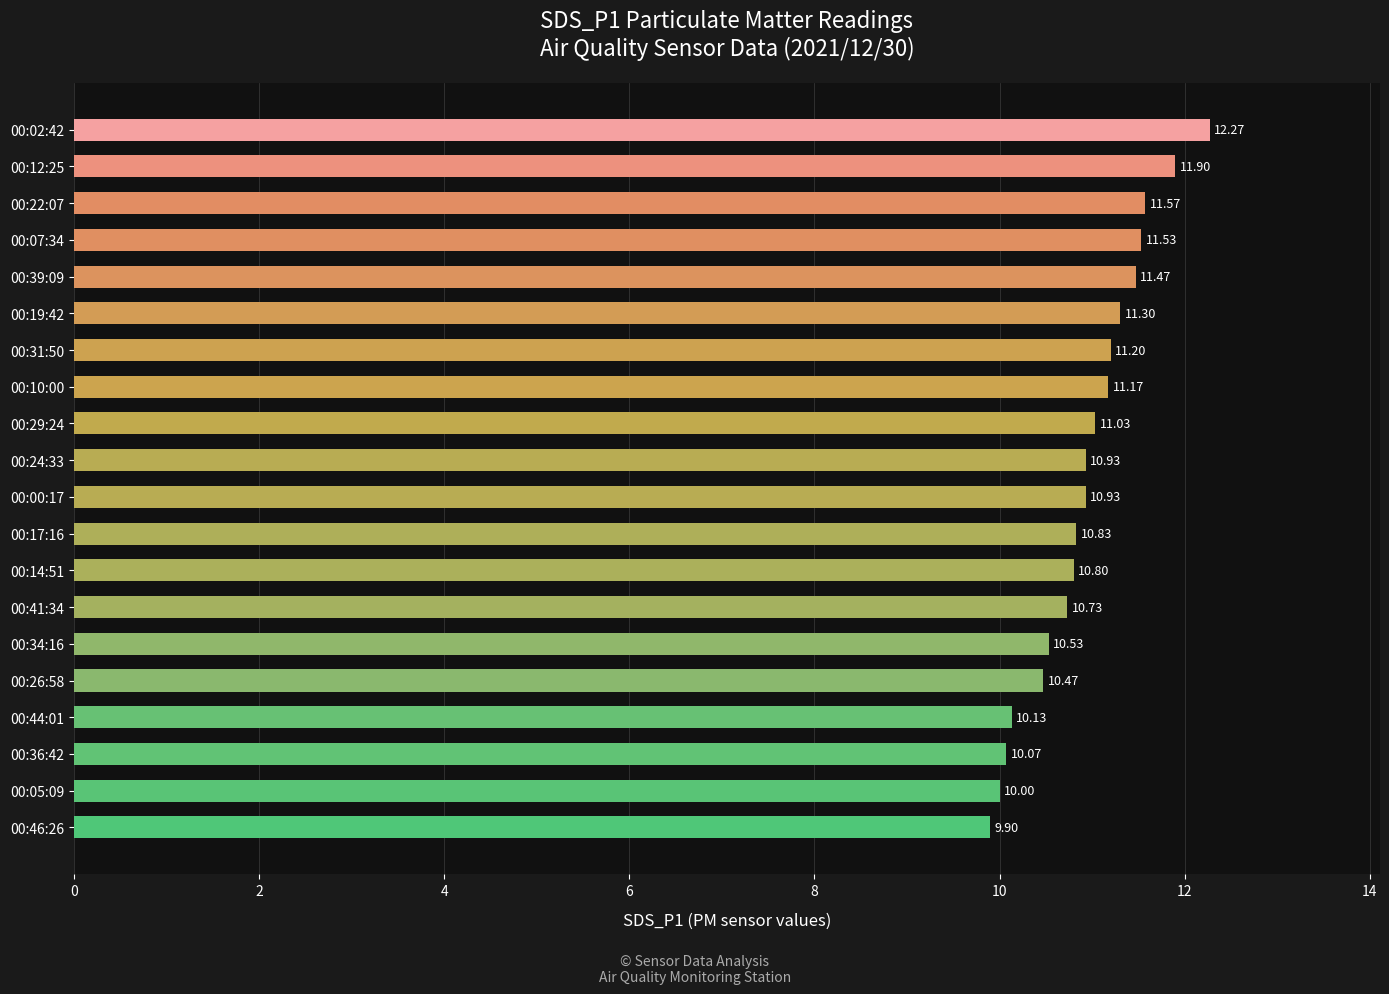

What is the average value?

10.9